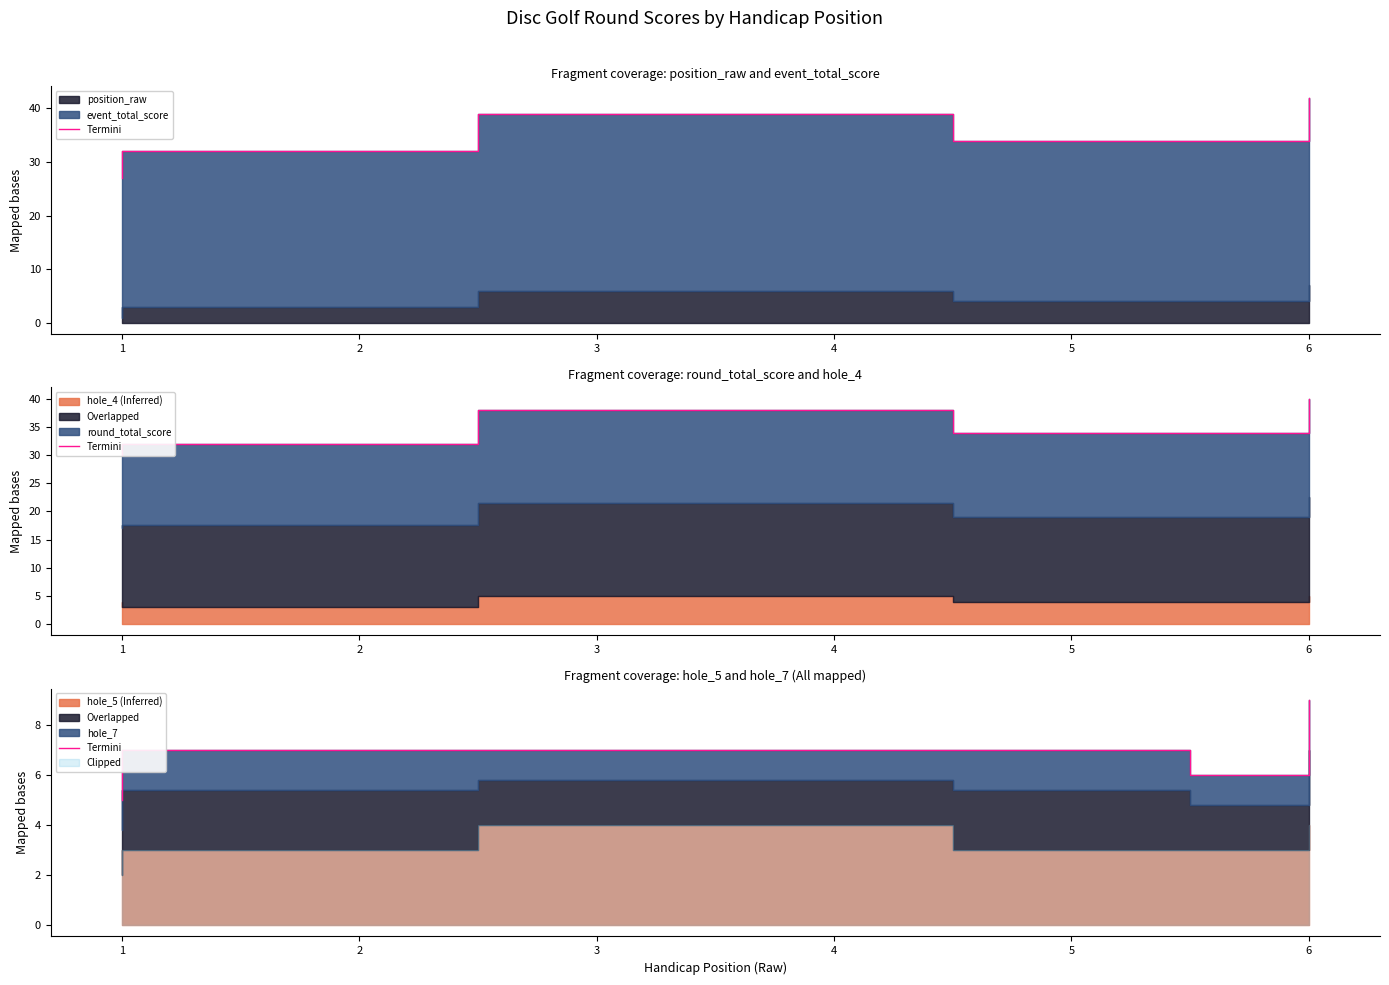

Count the values in the range 6 to 7.

5